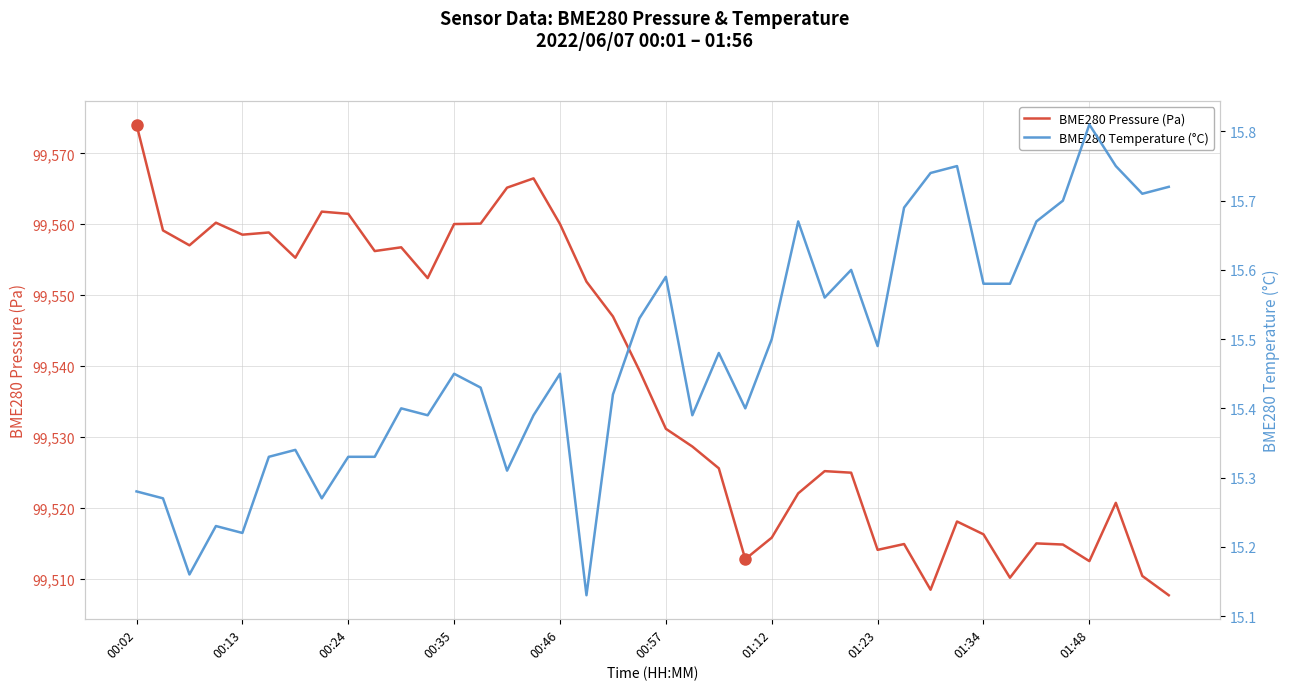

The BME280 Temperature (°C) series shows 15.7 at 25. True or false?

True